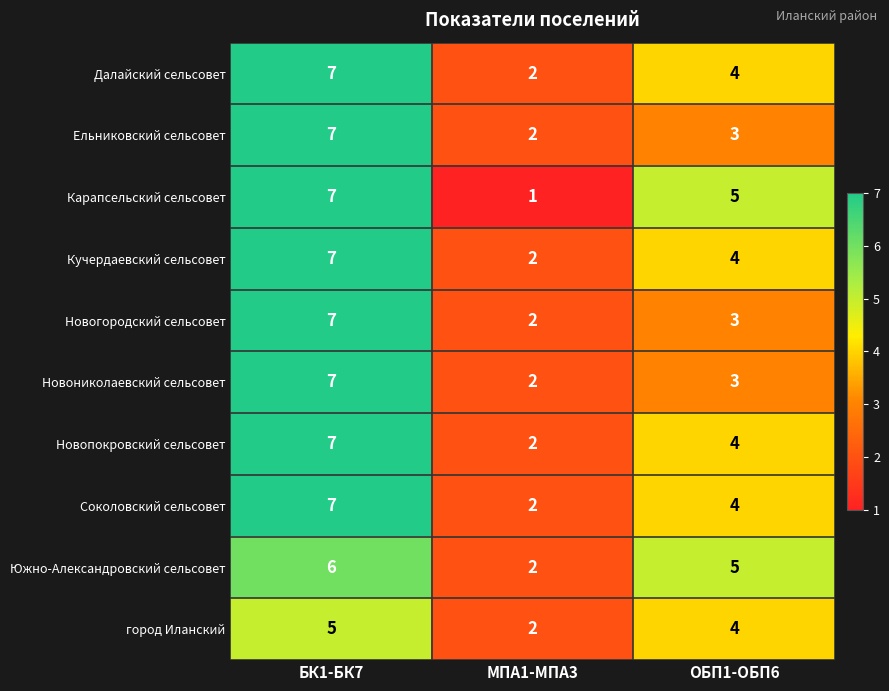

Reading right to left, transcribe all the data shown in this chart.

Далайский сельсовет: ОБП1-ОБП6=4	МПА1-МПА3=2	БК1-БК7=7
Ельниковский сельсовет: ОБП1-ОБП6=3	МПА1-МПА3=2	БК1-БК7=7
Карапсельский сельсовет: ОБП1-ОБП6=5	МПА1-МПА3=1	БК1-БК7=7
Кучердаевский сельсовет: ОБП1-ОБП6=4	МПА1-МПА3=2	БК1-БК7=7
Новогородский сельсовет: ОБП1-ОБП6=3	МПА1-МПА3=2	БК1-БК7=7
Новониколаевский сельсовет: ОБП1-ОБП6=3	МПА1-МПА3=2	БК1-БК7=7
Новопокровский сельсовет: ОБП1-ОБП6=4	МПА1-МПА3=2	БК1-БК7=7
Соколовский сельсовет: ОБП1-ОБП6=4	МПА1-МПА3=2	БК1-БК7=7
Южно-Александровский сельсовет: ОБП1-ОБП6=5	МПА1-МПА3=2	БК1-БК7=6
город Иланский: ОБП1-ОБП6=4	МПА1-МПА3=2	БК1-БК7=5